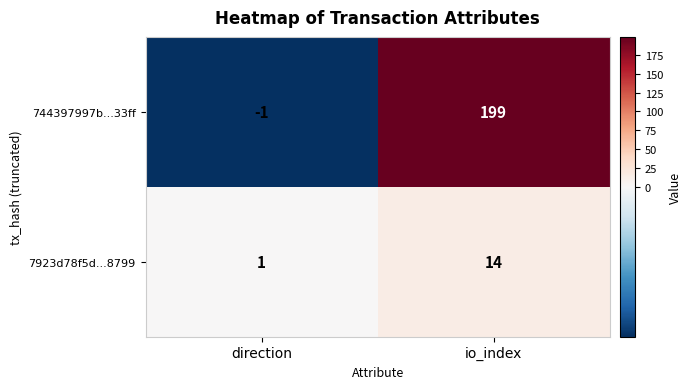

List the series in order of their peak value, lowest first.

7923d78f5d...8799, 744397997b...33ff